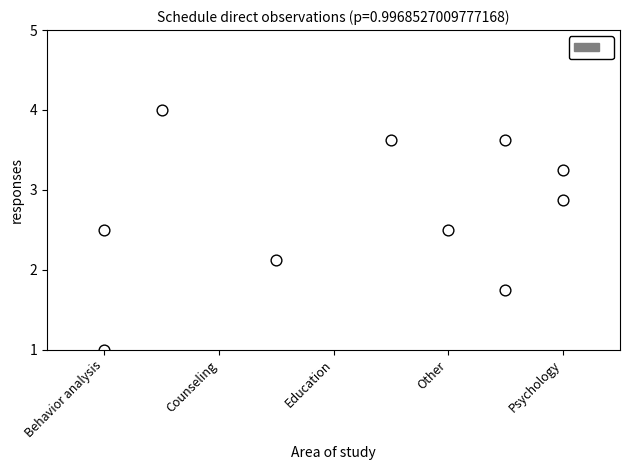

What Y value in the scatter plot is closest to 2?

2.1